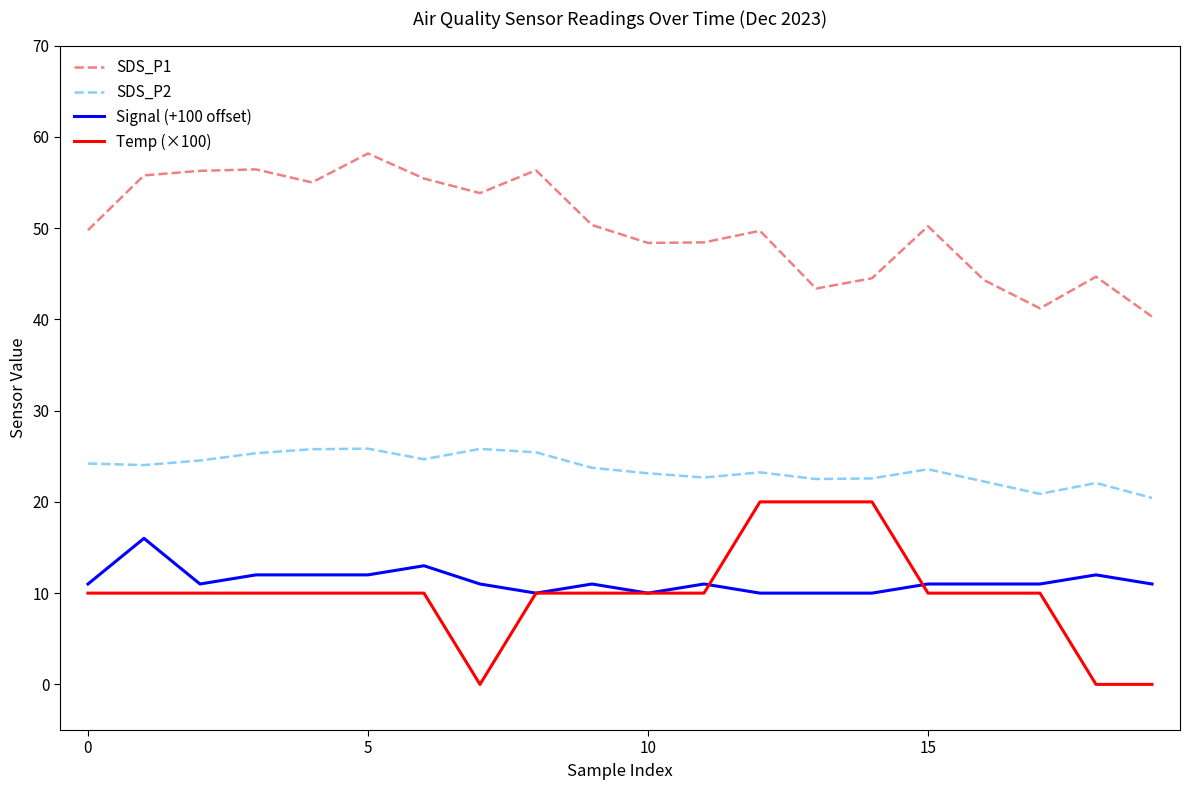

What is the greatest value displayed?

58.2